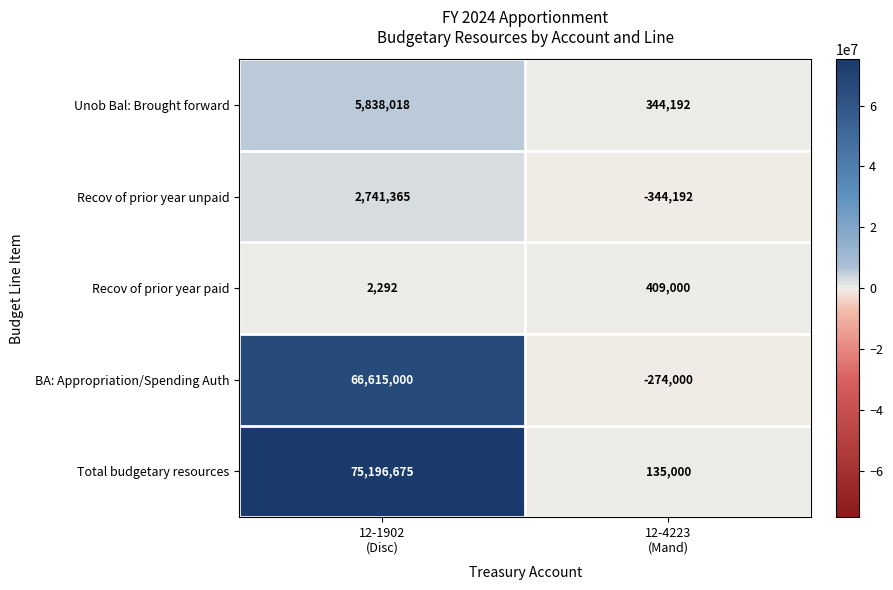

What is the sum of all Recov of prior year paid values?

411292